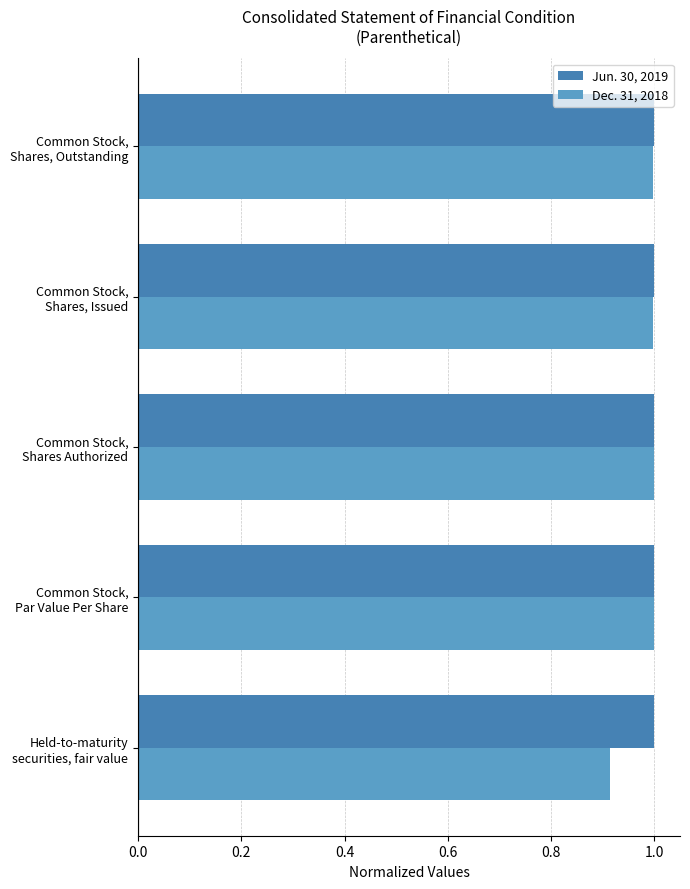

List the series in order of their overall mean, lowest first.

Dec. 31, 2018, Jun. 30, 2019